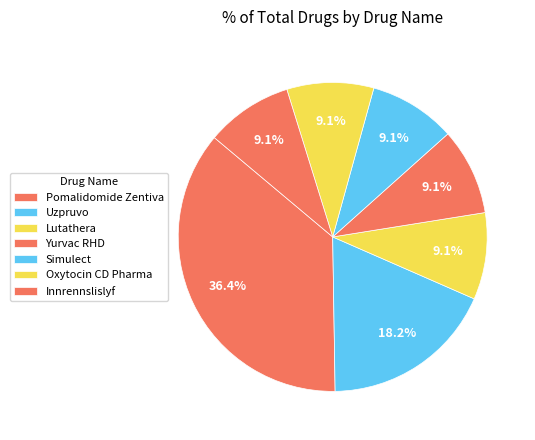

Is there a majority slice in this chart?

No